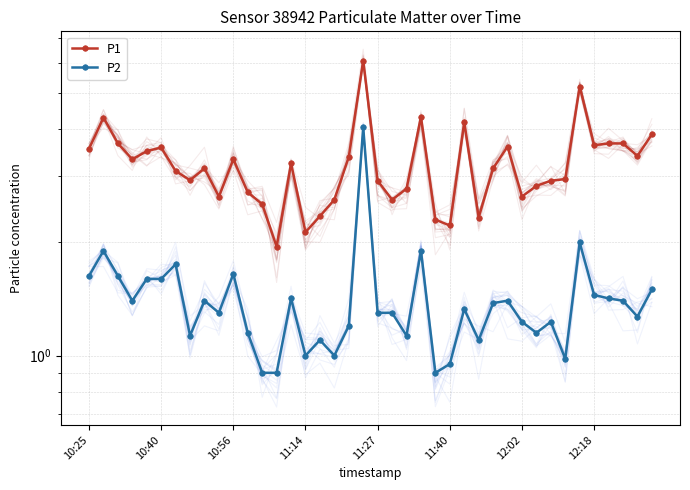

What value does the P2 series have at 17?

1.0